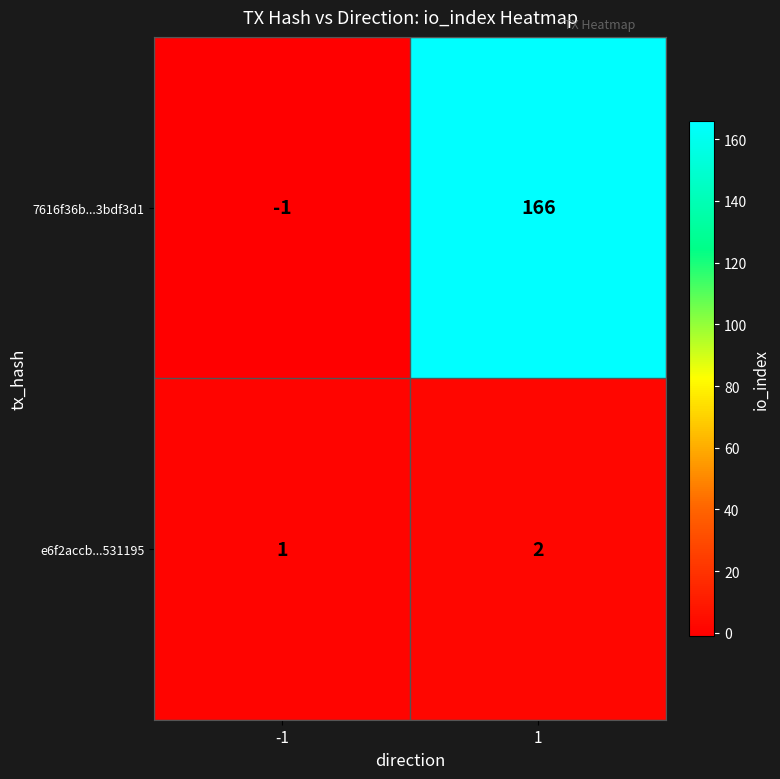

What is the sum of all 7616f36b...3bdf3d1 values?

165